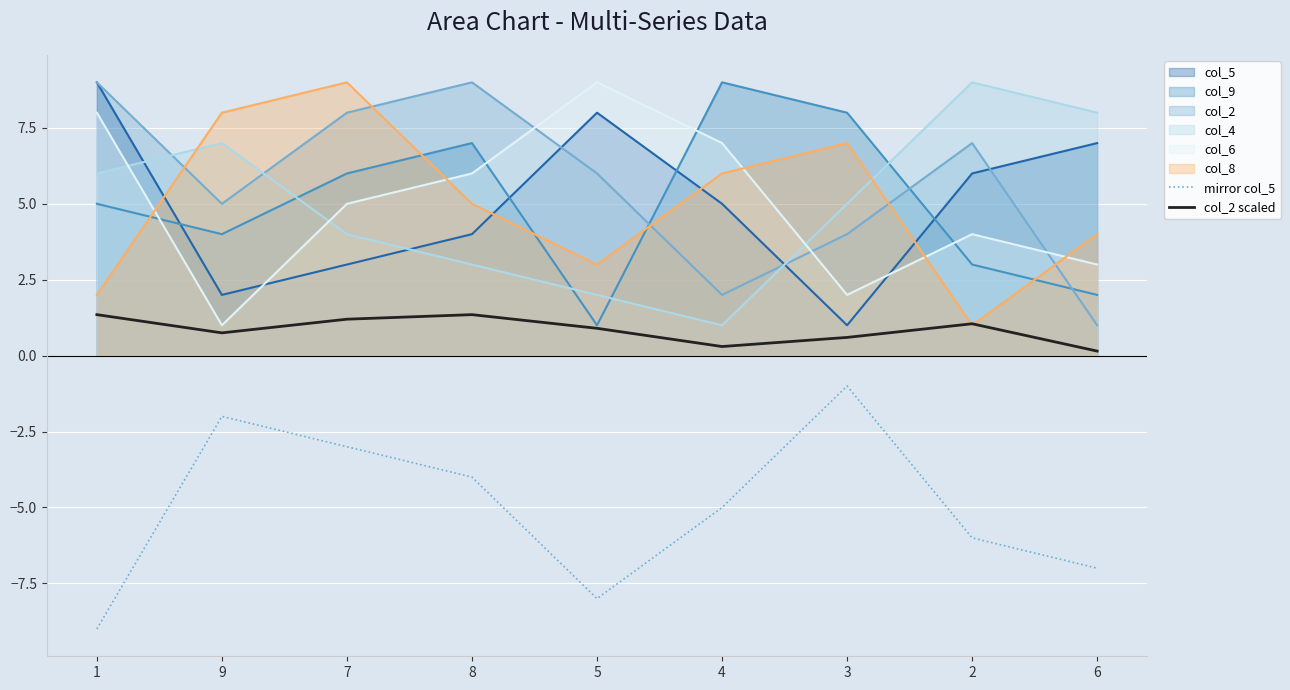

What is the difference between the highest and lowest values at 7?

12.0